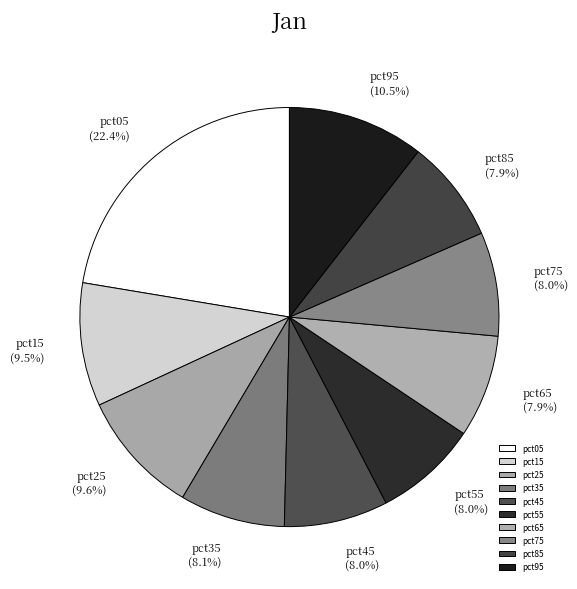

To the nearest percent, what percentage of the pie is pct35?

8%